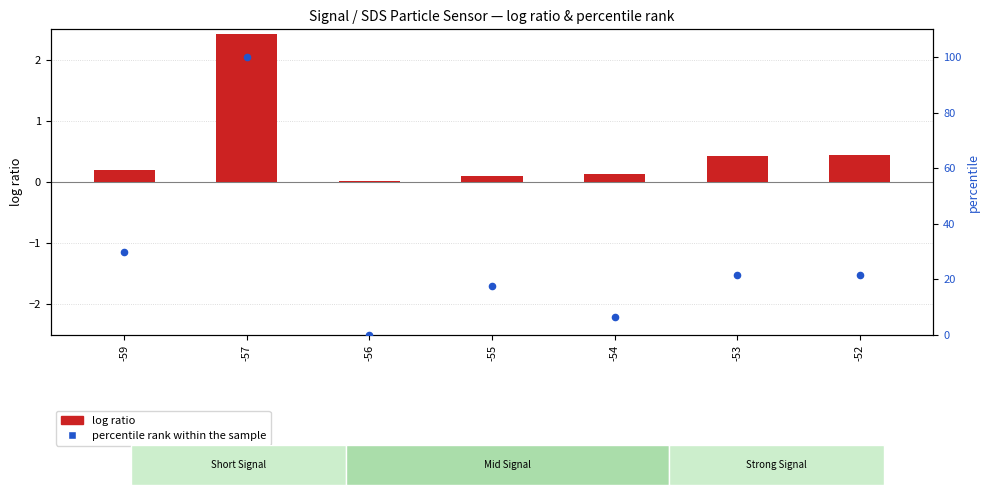

Which series has the largest total across all categories?

percentile rank within the sample